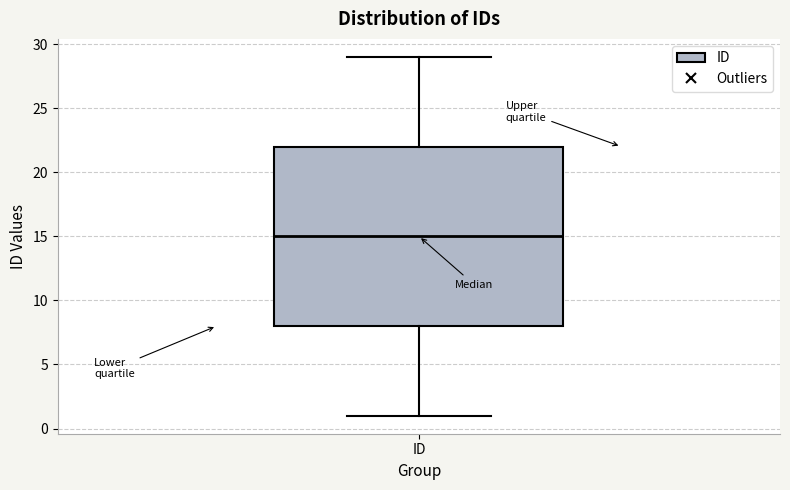

Where is the upper edge of the box for ID on the y-axis? The values are not printed on the chart, so give them approximately, as read against the axis.

22